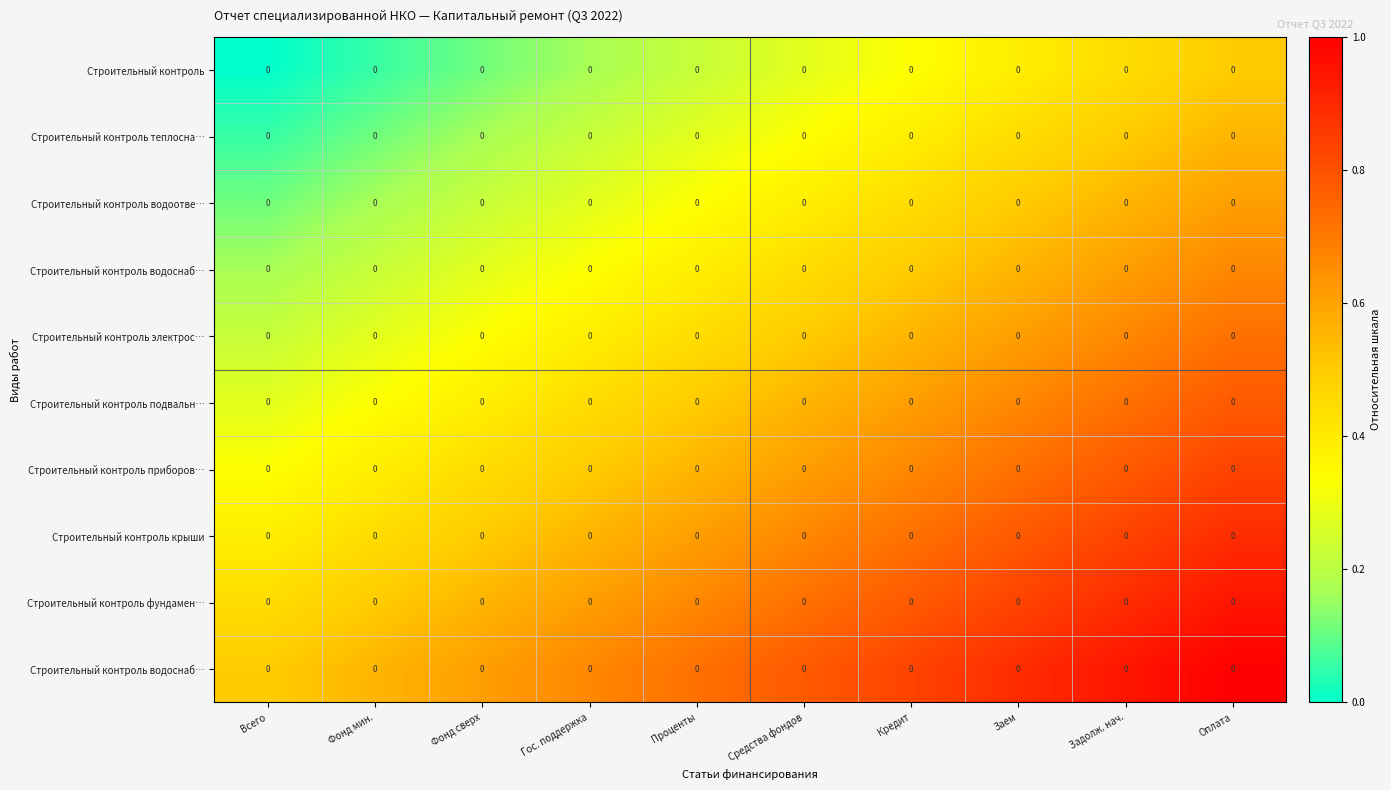

At which category is the sum across all series the highest?

Оплата